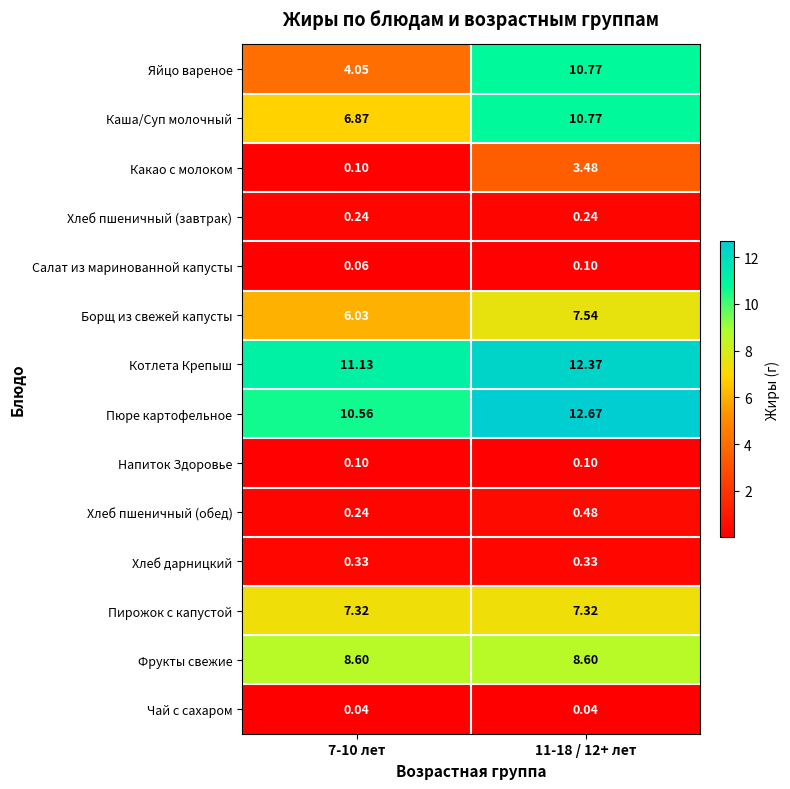

How many series are shown in this chart?

14